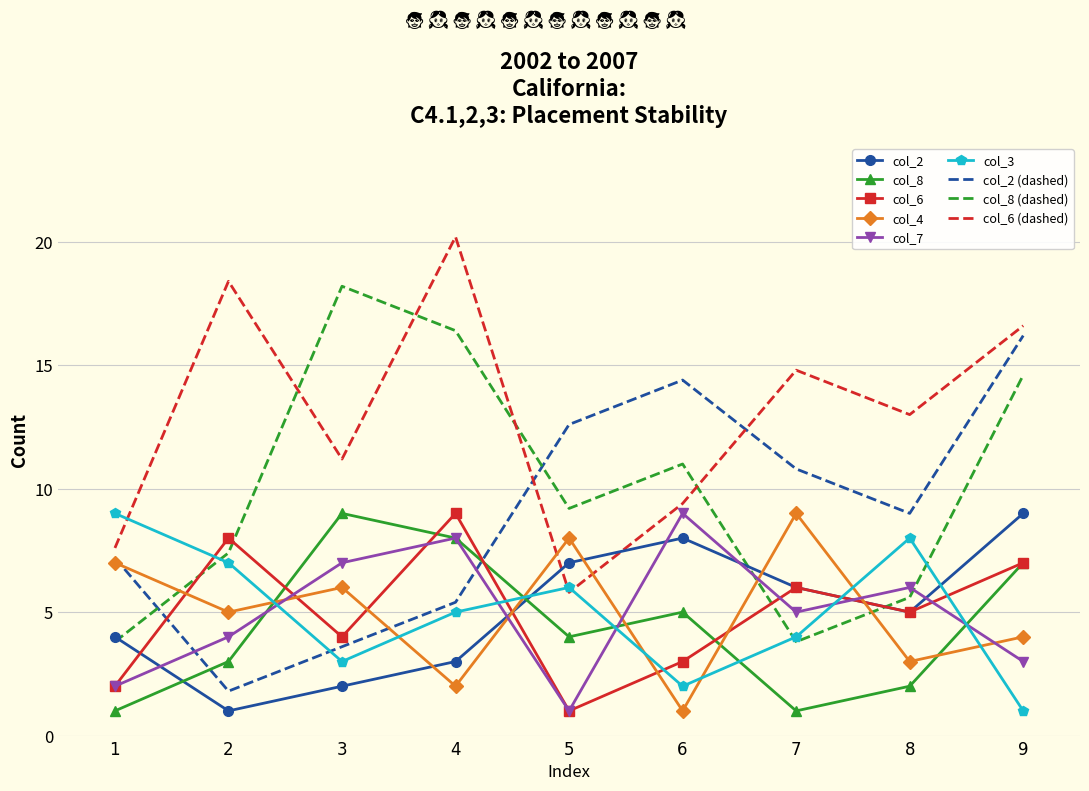

Which series has the largest total across all categories?

col_6 (dashed)